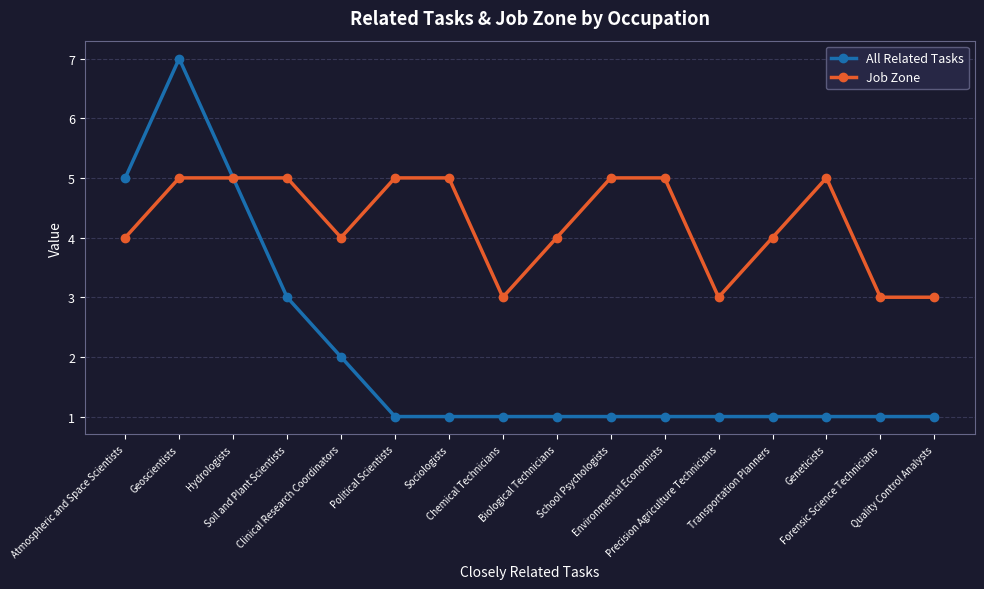

Which series has the largest range (max minus min)?

All Related Tasks